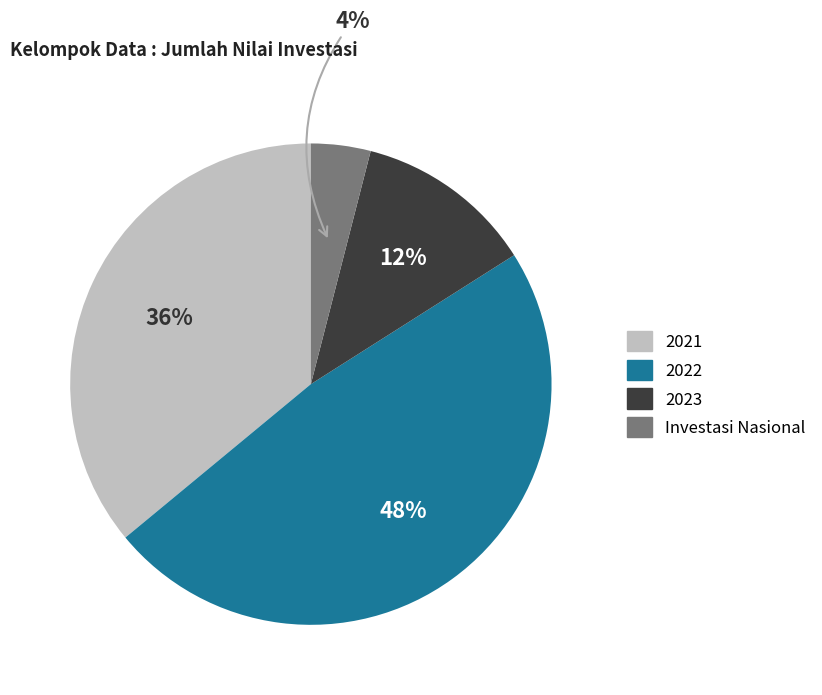

What is the ratio of the value at 2023 to the value at 2022?

0.2